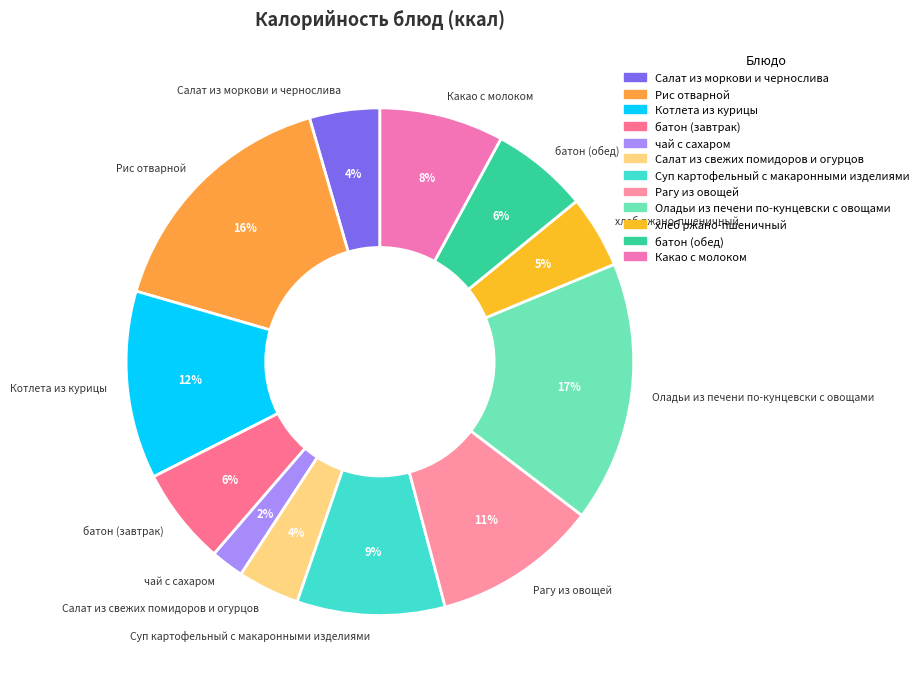

Count the number of slices in the pie.

12